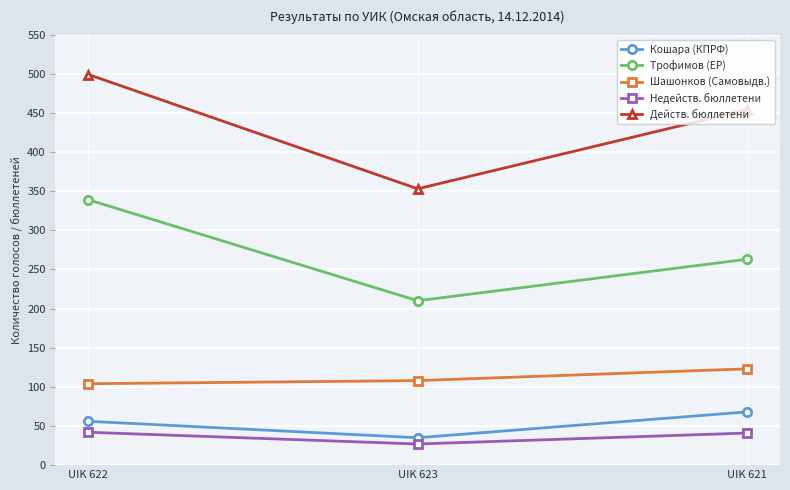

What is the maximum value shown in the chart?

499